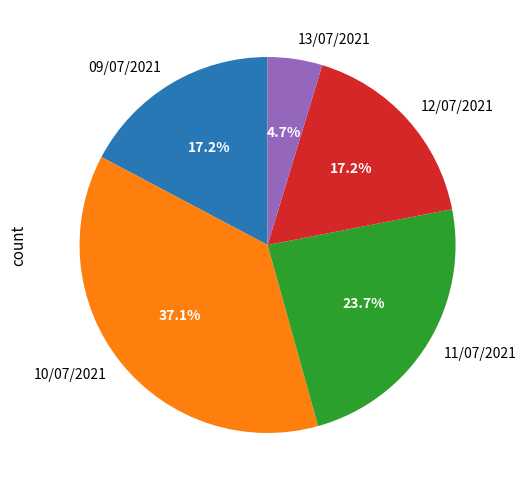

Which slice is the largest?

10/07/2021